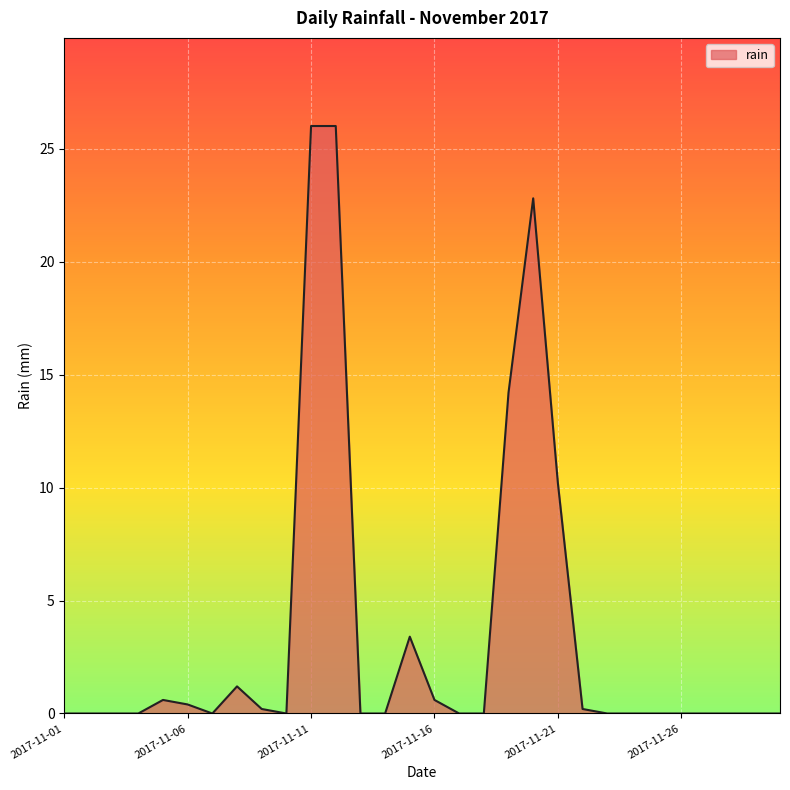

What is the average value?

3.5